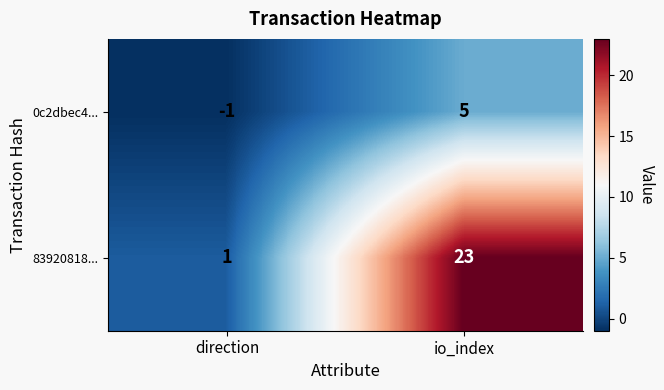

What is the sum of all 83920818... values?

24